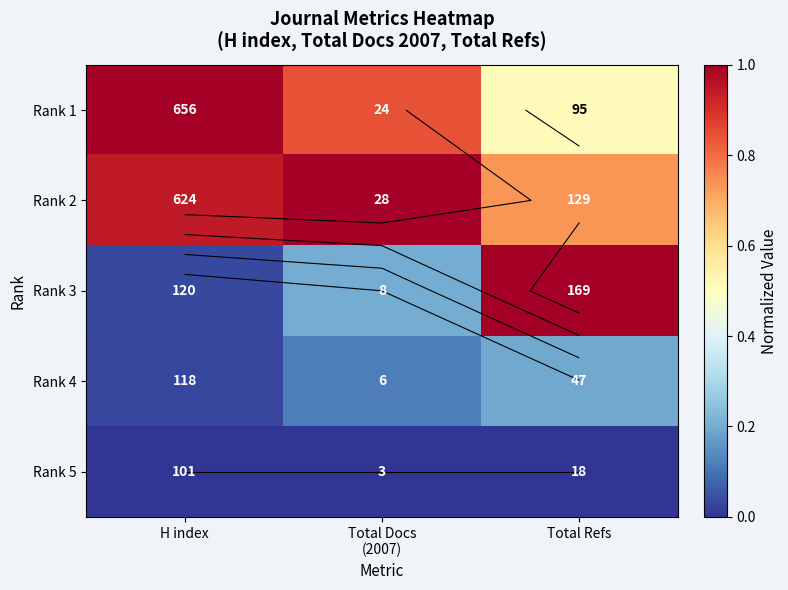

What is the sum of all Rank 2 values?

2.7